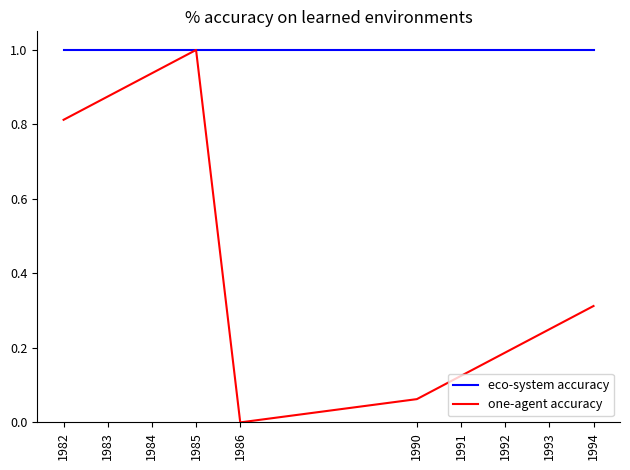

The value of eco-system accuracy at 1993 is 1.0. True or false?

True